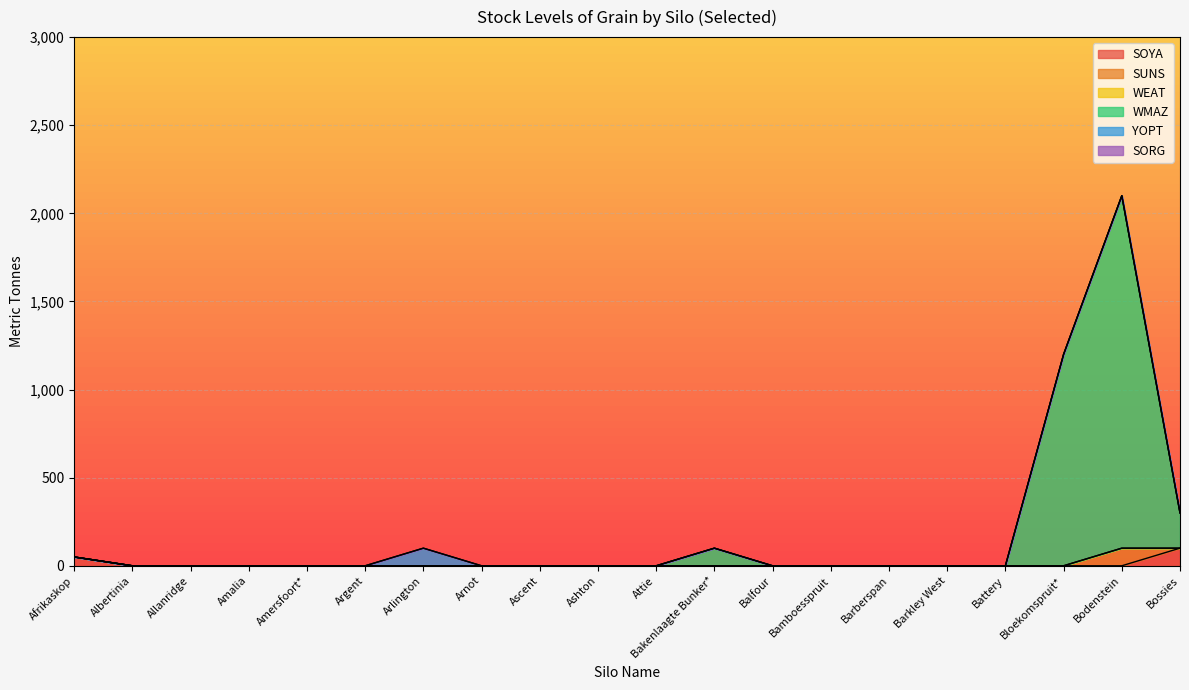

At how many categories does at least one series exceed 413?

2